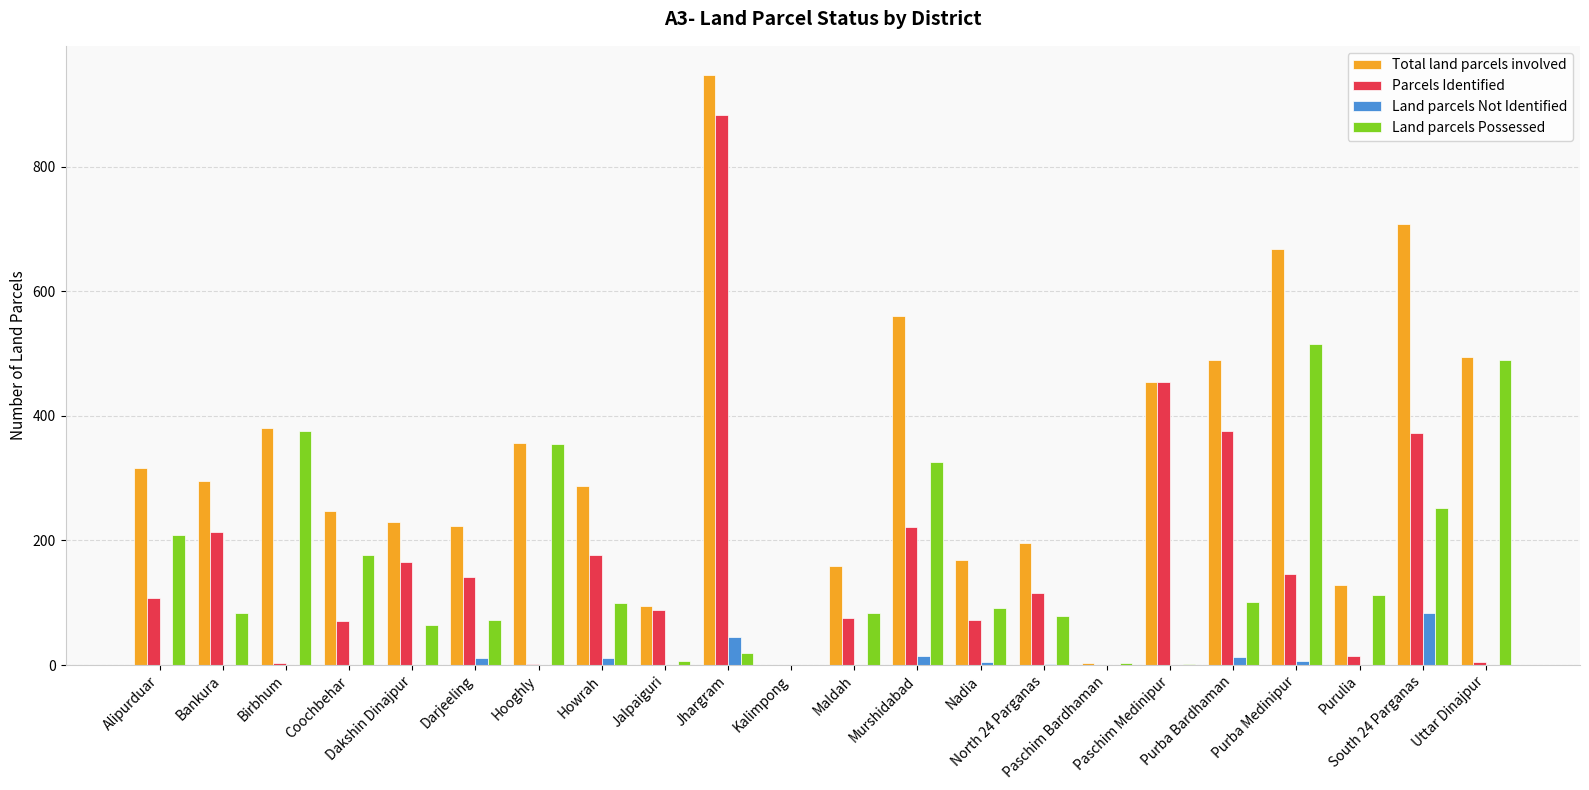

Between Kalimpong and Maldah, which series saw the biggest shift?

Total land parcels involved